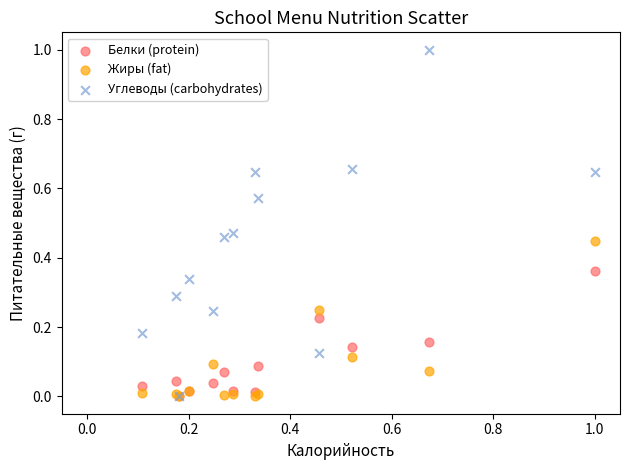

Which series reaches the maximum Y coordinate?

Углеводы (carbohydrates)